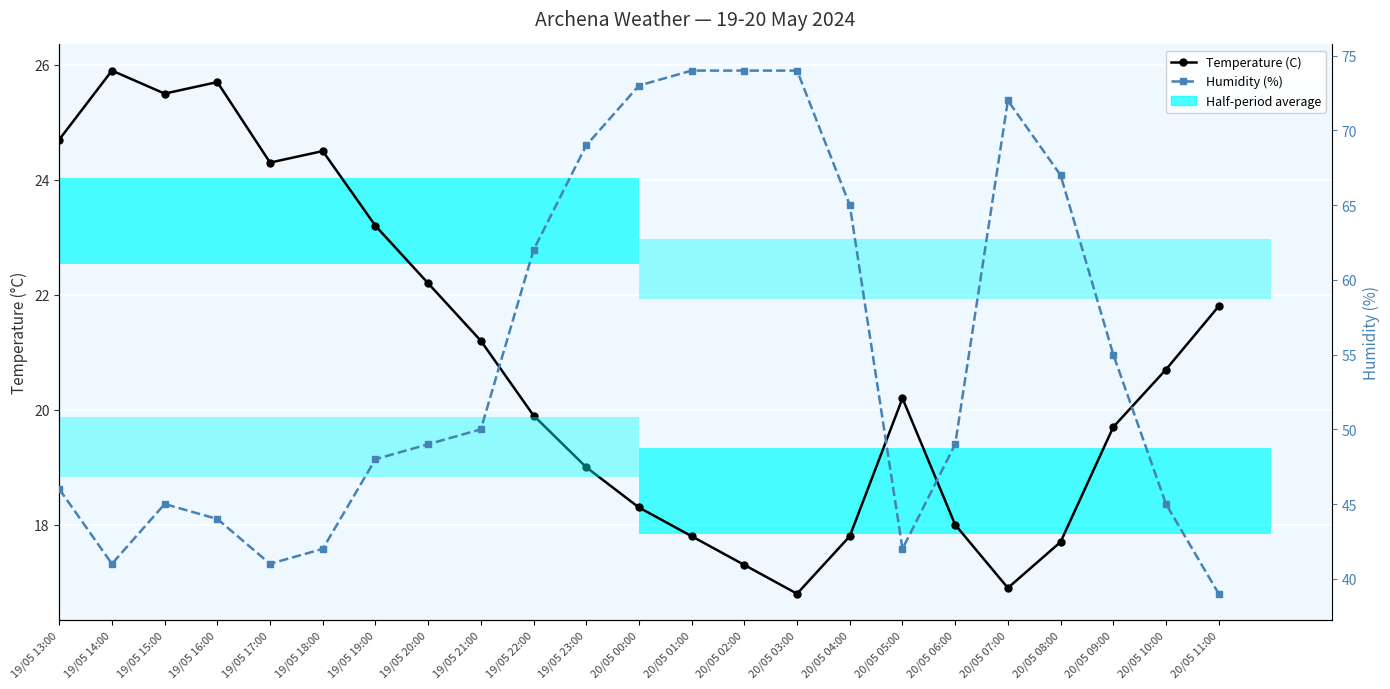

Which series has the largest total across all categories?

Humidity (%)